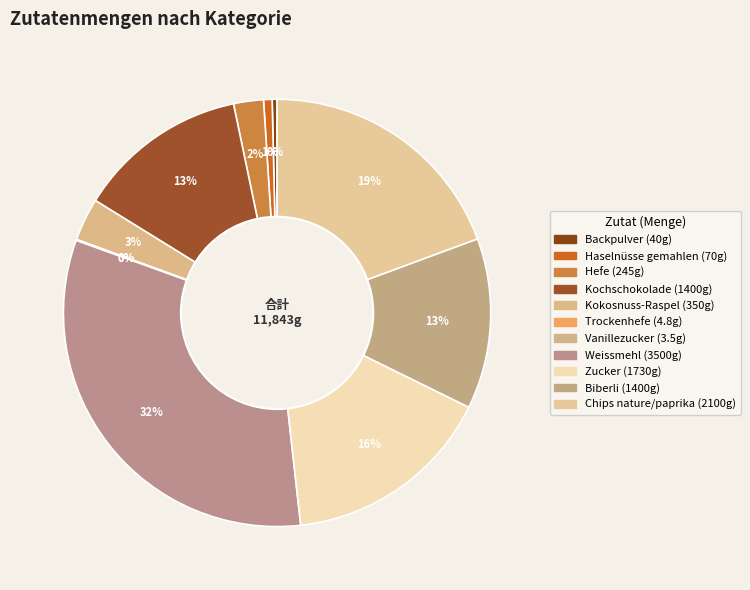

Which slice is the largest?

Weissmehl